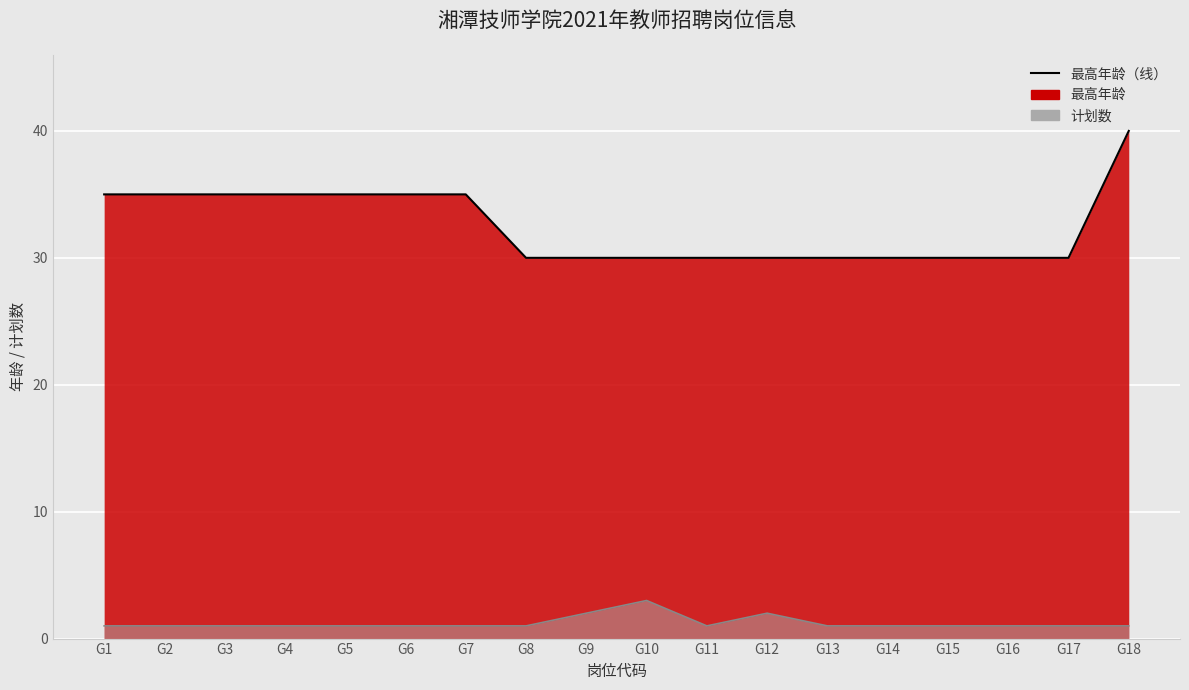

What is the maximum value shown in the chart?

40